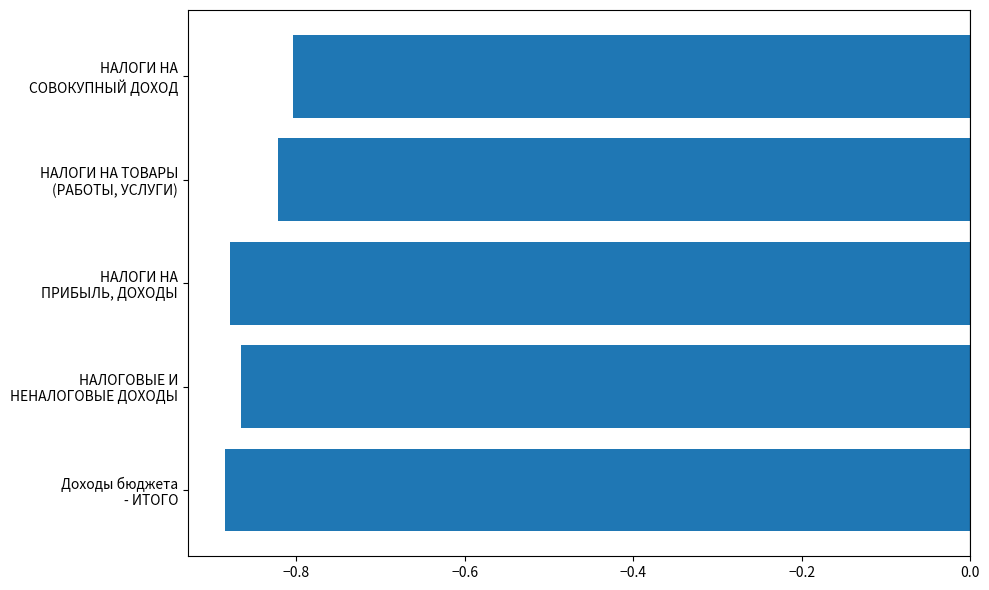

What is the sum of all values?

-4.3